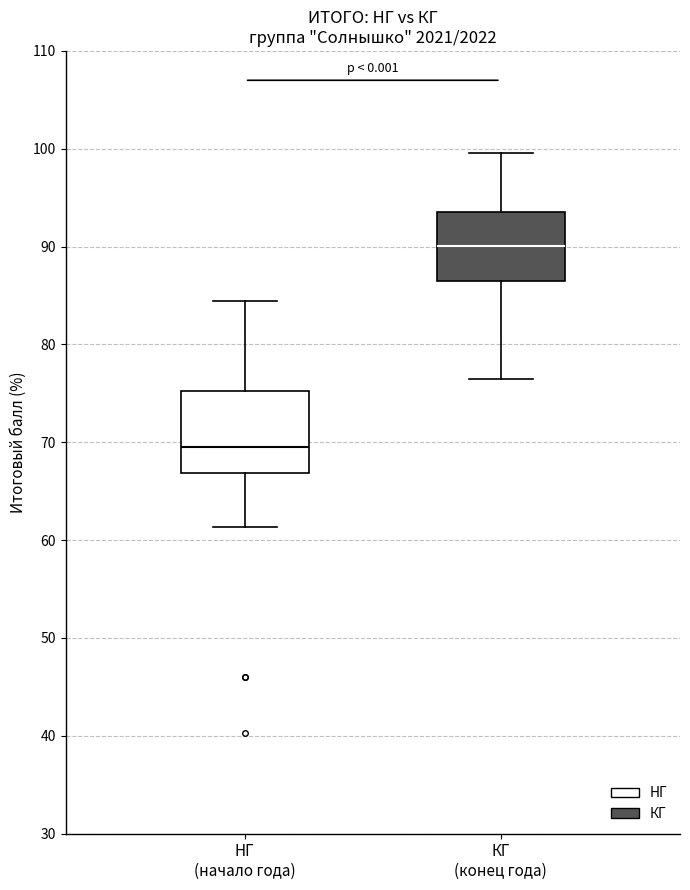

Reading left to right, read every box against the y-axis: the position of its median line, the range the box covers, and the ends of its whiskers. The values are not printed on the chart, so give them approximately, as read against the axis.

НГ (начало года): median 70, box 67 to 75, whiskers 61 to 84
КГ (конец года): median 90, box 86 to 94, whiskers 76 to 100